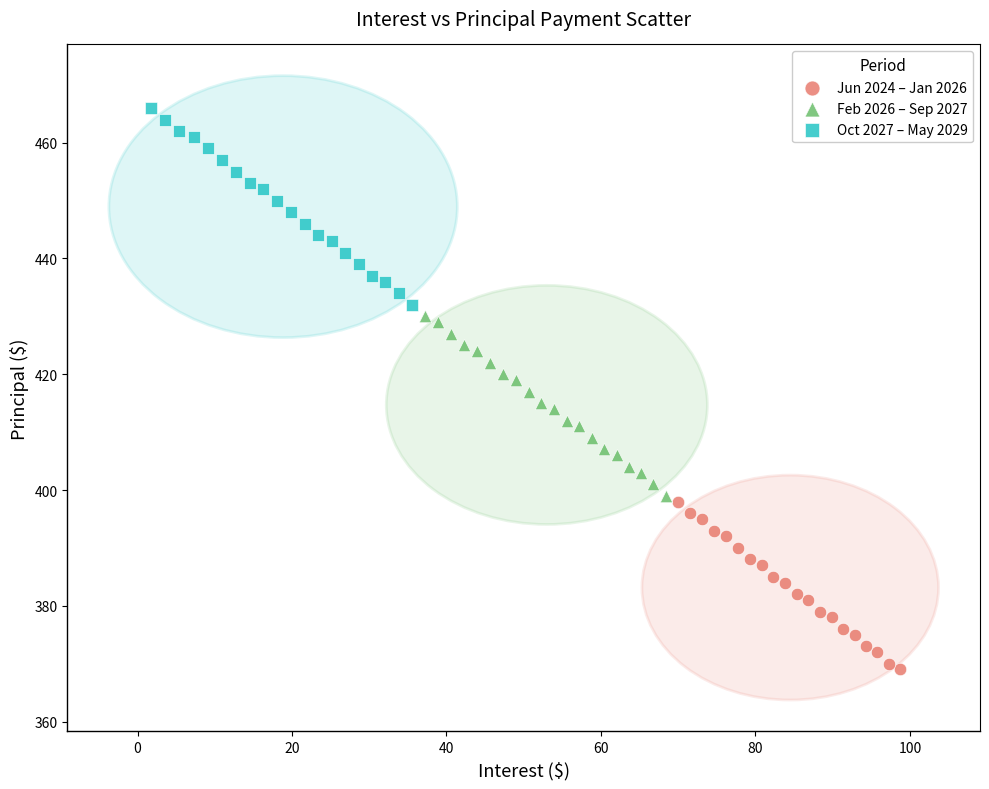

Which series reaches the minimum Y coordinate?

Jun 2024 – Jan 2026